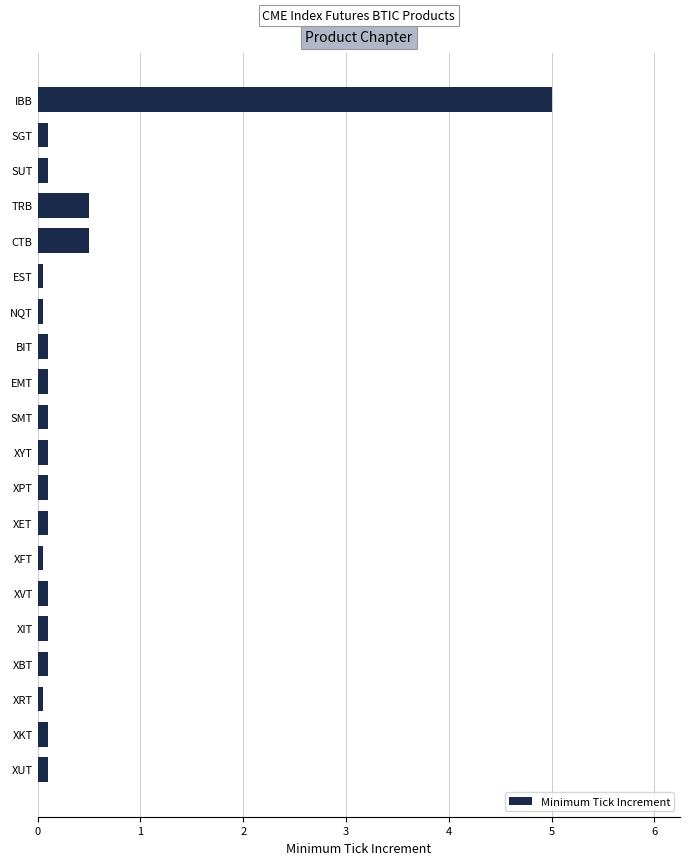

What is the sum of all values?

7.5